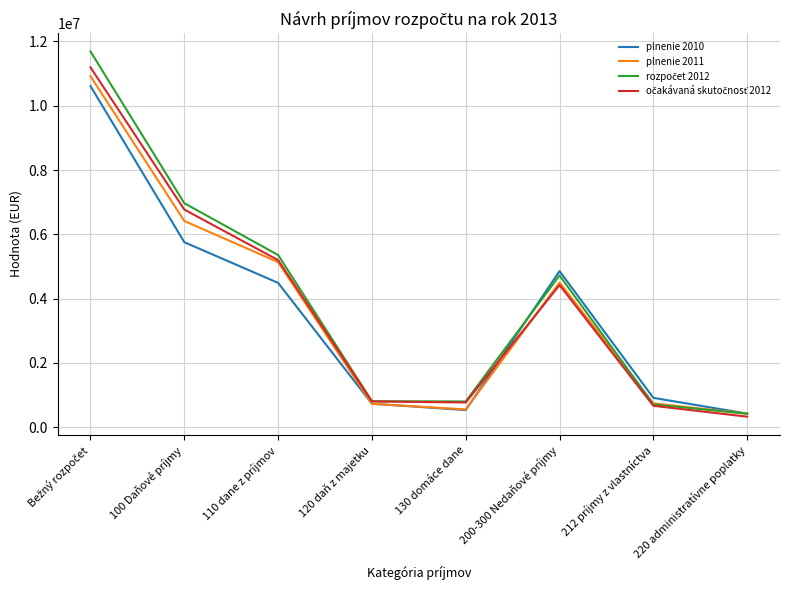

What is the difference between the maximum and minimum values in the plnenie 2011 series?

10494787.7